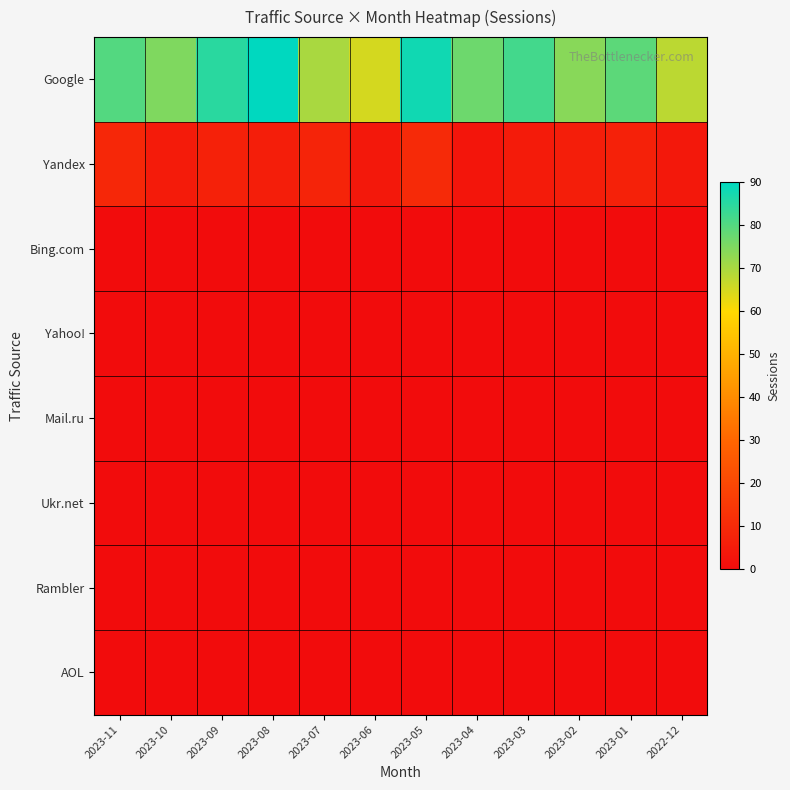

Which series has the widest spread of values?

Google